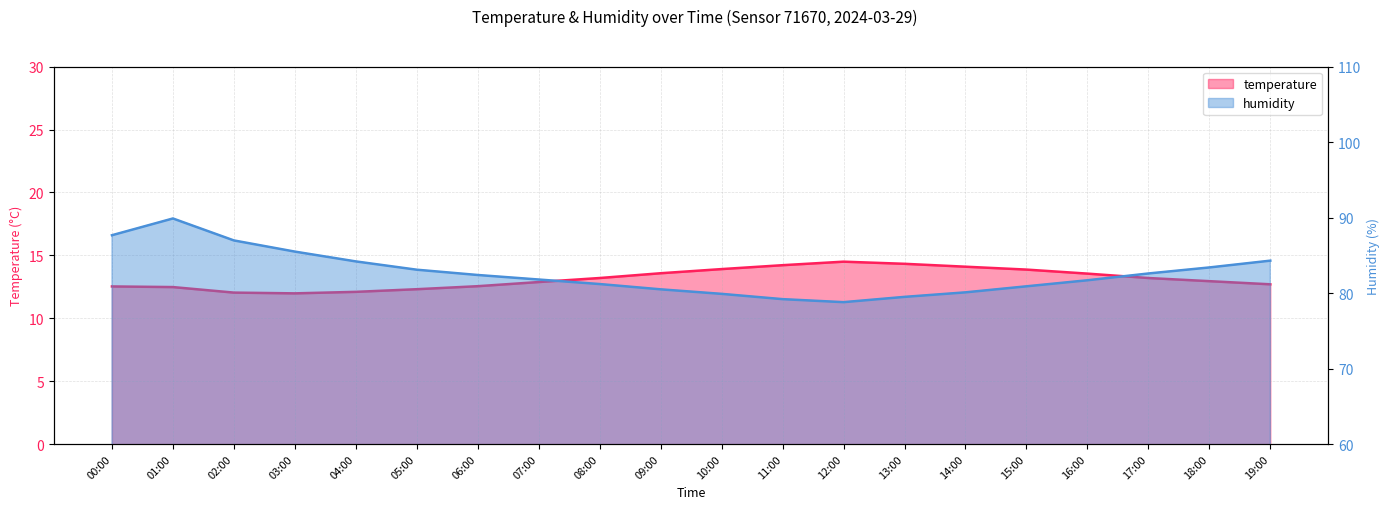

Reading left to right, list all the values displayed in this chart.

temperature: 00:00=12.5	01:00=12.5	02:00=12.0	03:00=12.0	04:00=12.1	05:00=12.3	06:00=12.6	07:00=12.9	08:00=13.2	09:00=13.6	10:00=13.9	11:00=14.2	12:00=14.5	13:00=14.3	14:00=14.1	15:00=13.9	16:00=13.6	17:00=13.2	18:00=12.9	19:00=12.7
humidity: 00:00=87.7	01:00=89.9	02:00=87.0	03:00=85.5	04:00=84.2	05:00=83.1	06:00=82.4	07:00=81.8	08:00=81.2	09:00=80.5	10:00=79.9	11:00=79.2	12:00=78.8	13:00=79.5	14:00=80.1	15:00=80.9	16:00=81.7	17:00=82.6	18:00=83.4	19:00=84.3